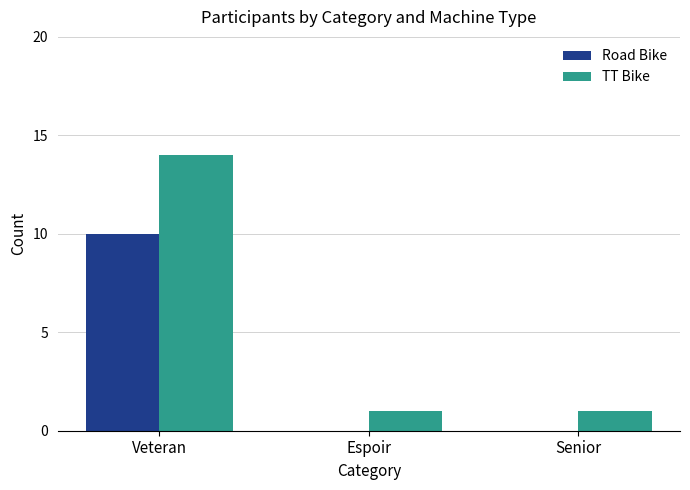

What value does the TT Bike series have at Veteran?

14